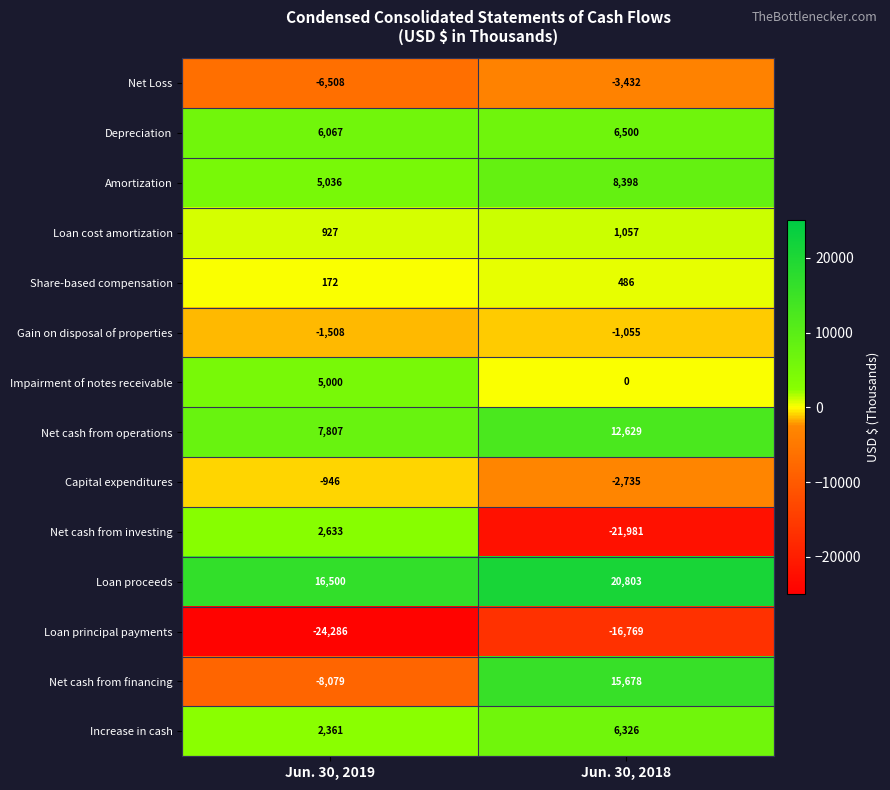

What is the approximate value of Net cash from investing at Jun. 30, 2019, to the nearest 100?

2600